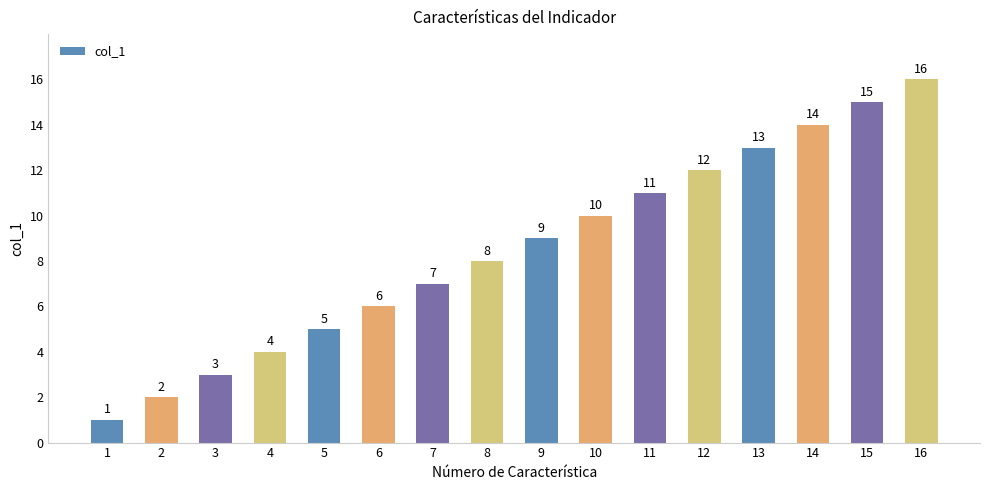

Does the chart contain stacked bars?

No